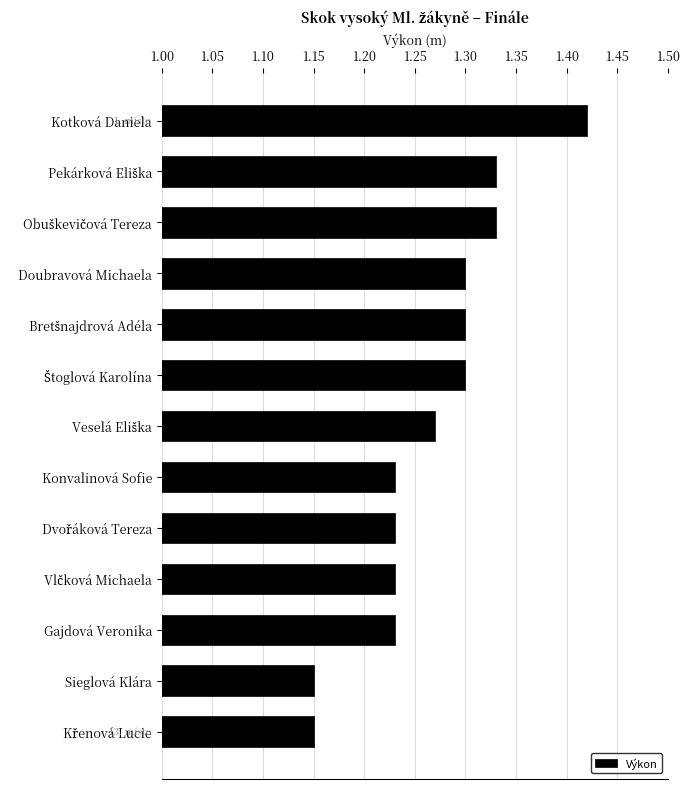

How many values are between 1 and 2?

13